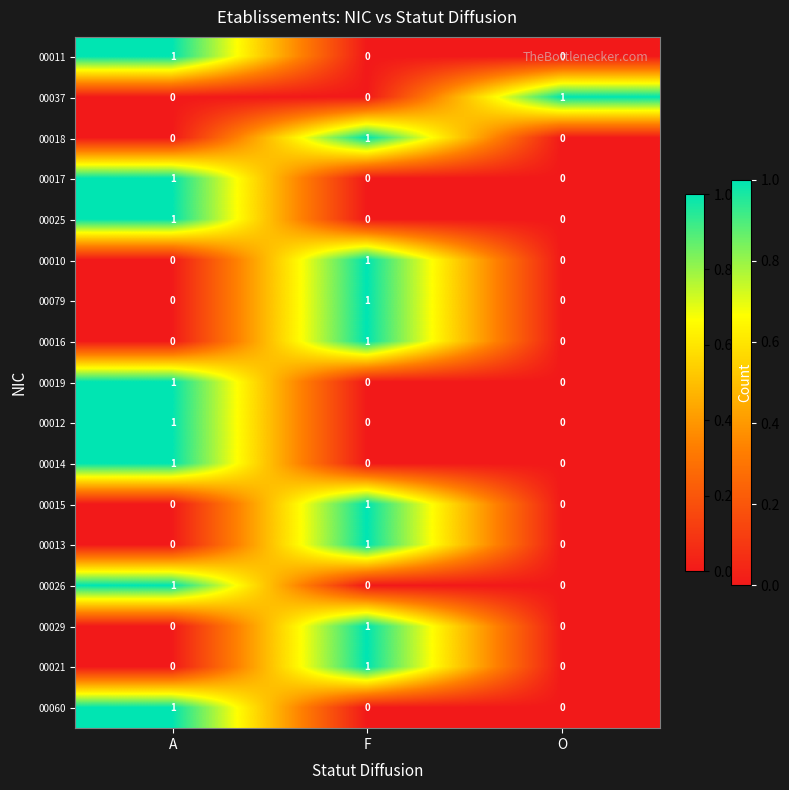

Is the value of 00016 at F greater than the value of 00026 at O?

Yes